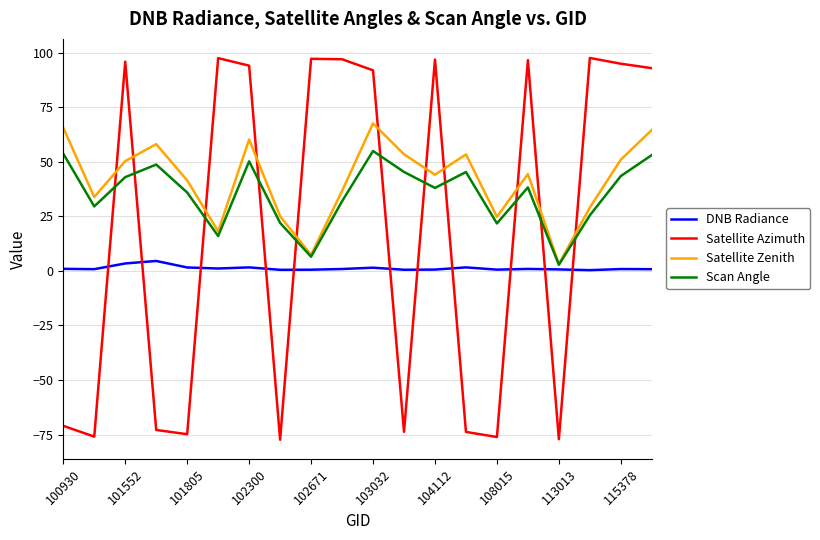

What is the smallest value displayed?

-77.4